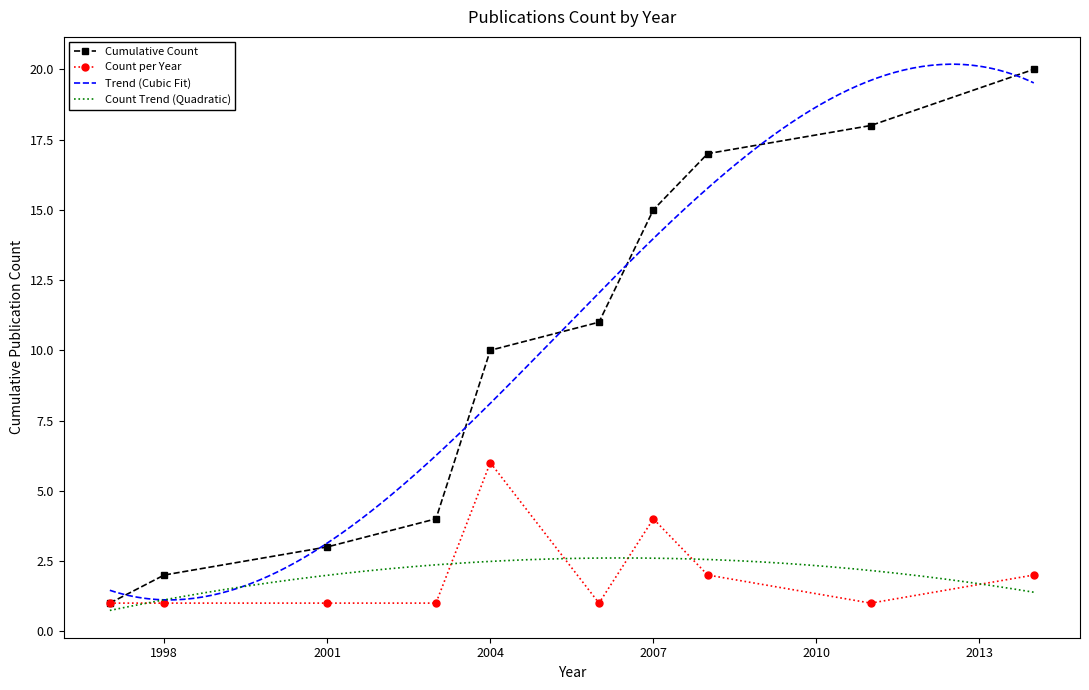

True or false: Cumulative Count has a value of 15 at 2007.

True